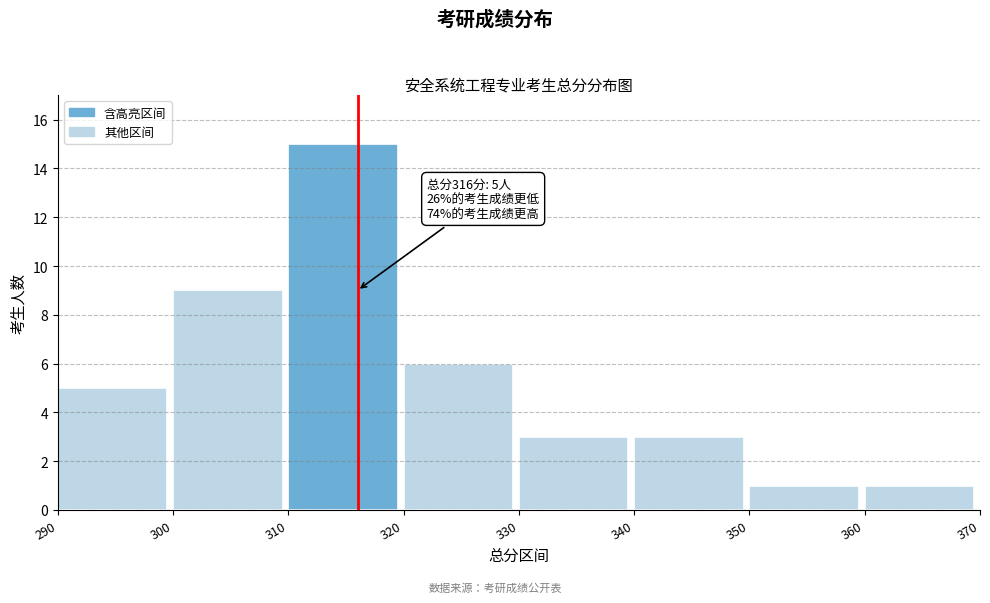

Over which range of the x-axis is the bar tallest?

310 to 320